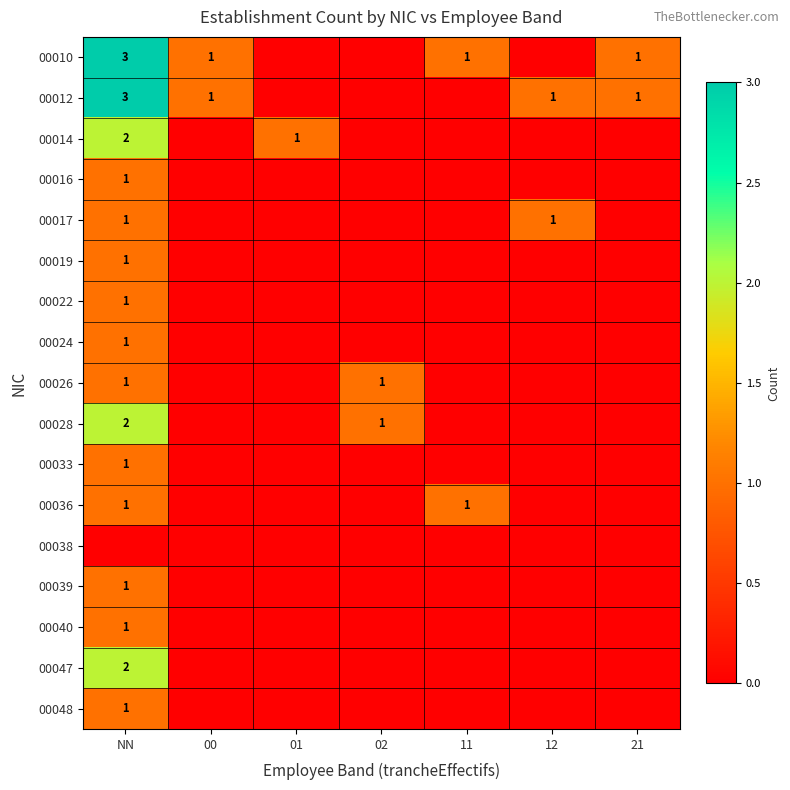

What is the difference between the highest and lowest values at 02?

1